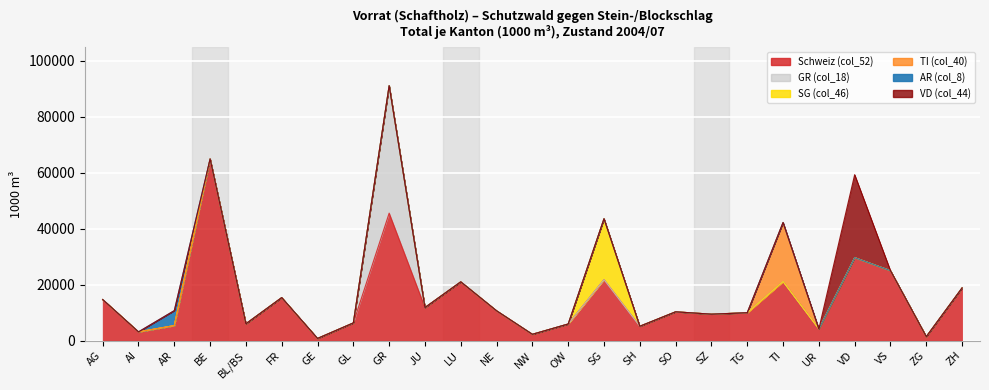

Rank the categories by SG (col_46) value from lowest to highest.

AG, AI, AR, BE, BL/BS, FR, GE, GL, GR, JU, LU, NE, NW, OW, SH, SO, SZ, TG, TI, UR, VD, VS, ZG, ZH, SG